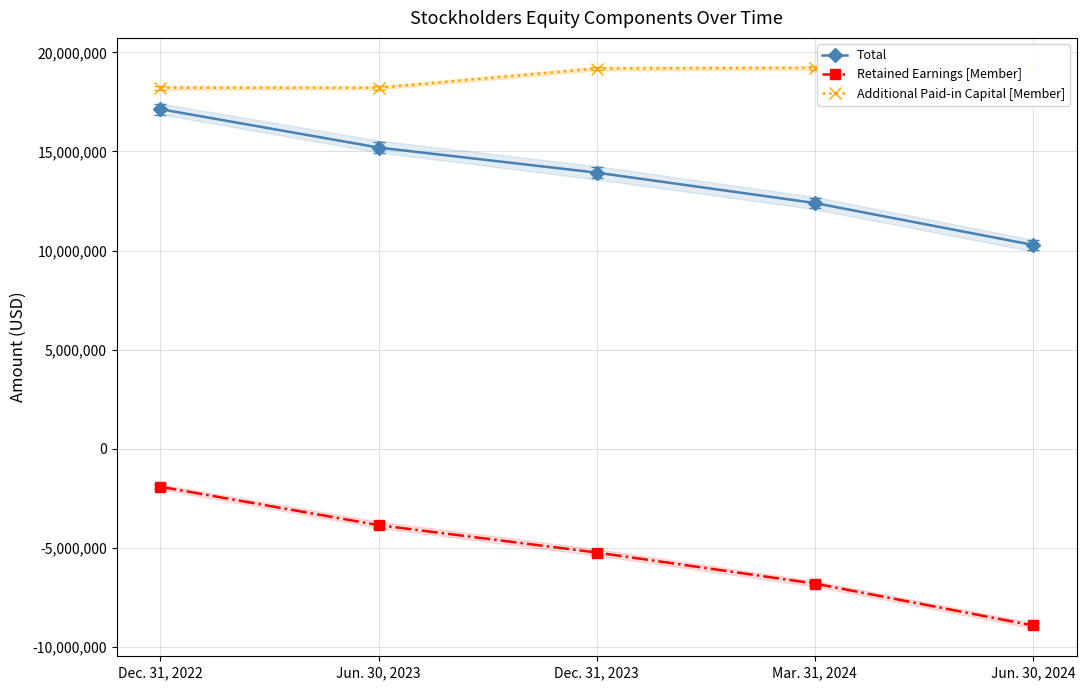

Reading left to right, list all the values displayed in this chart.

Total: Dec. 31, 2022=17131488	Jun. 30, 2023=15194989	Dec. 31, 2023=13929252	Mar. 31, 2024=12397192	Jun. 30, 2024=10283630
Retained Earnings [Member]: Dec. 31, 2022=-1917315	Jun. 30, 2023=-3853814	Dec. 31, 2023=-5235486	Mar. 31, 2024=-6800882	Jun. 30, 2024=-8914444
Additional Paid-in Capital [Member]: Dec. 31, 2022=18211425	Jun. 30, 2023=18211425	Dec. 31, 2023=19180725	Mar. 31, 2024=19214044	Jun. 30, 2024=19211044